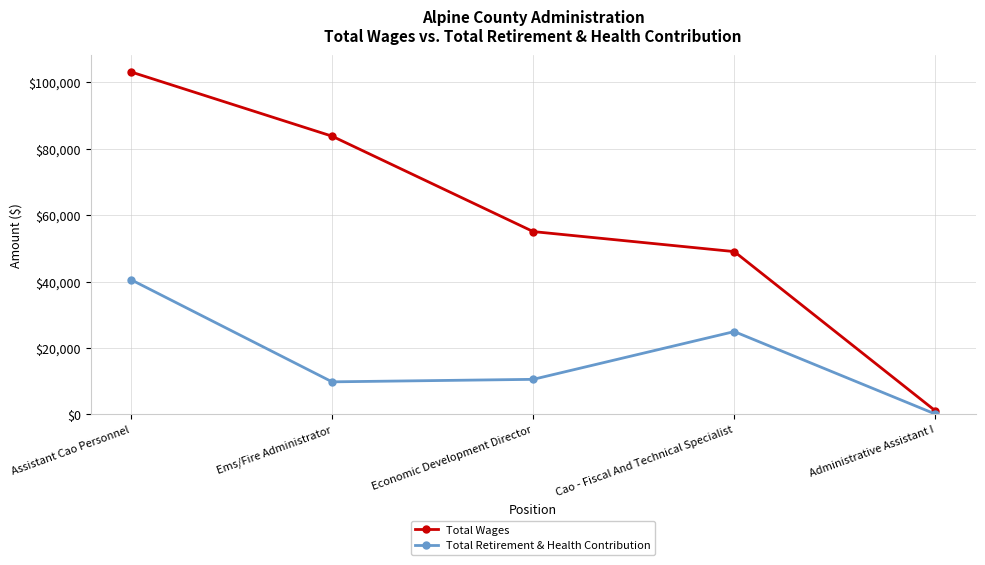

At Ems/Fire Administrator, list the series in order from largest to smallest.

Total Wages, Total Retirement & Health Contribution